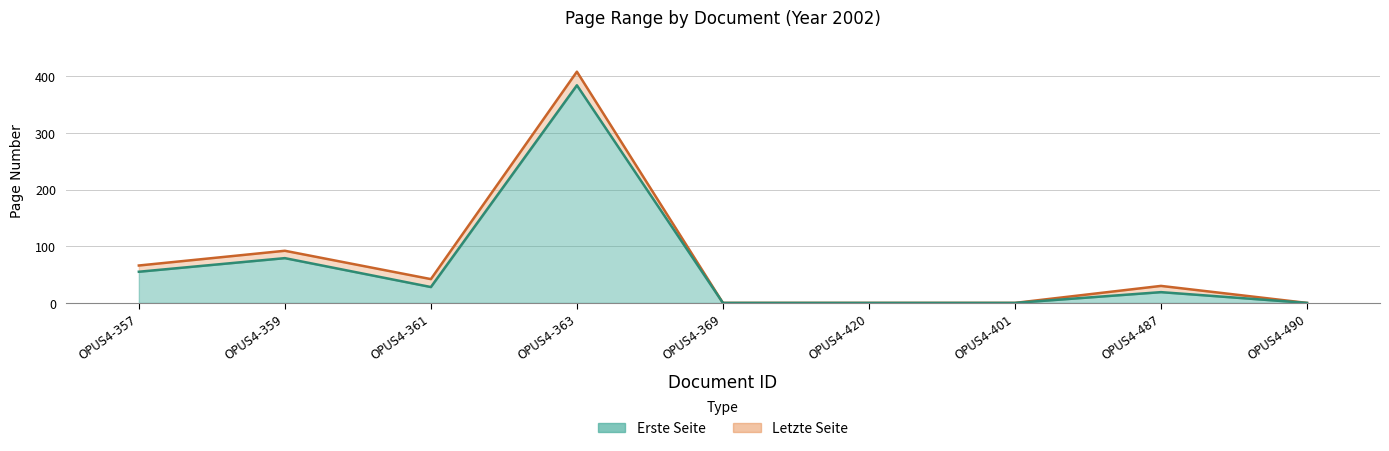

How many values in Letzte Seite are above zero?

5